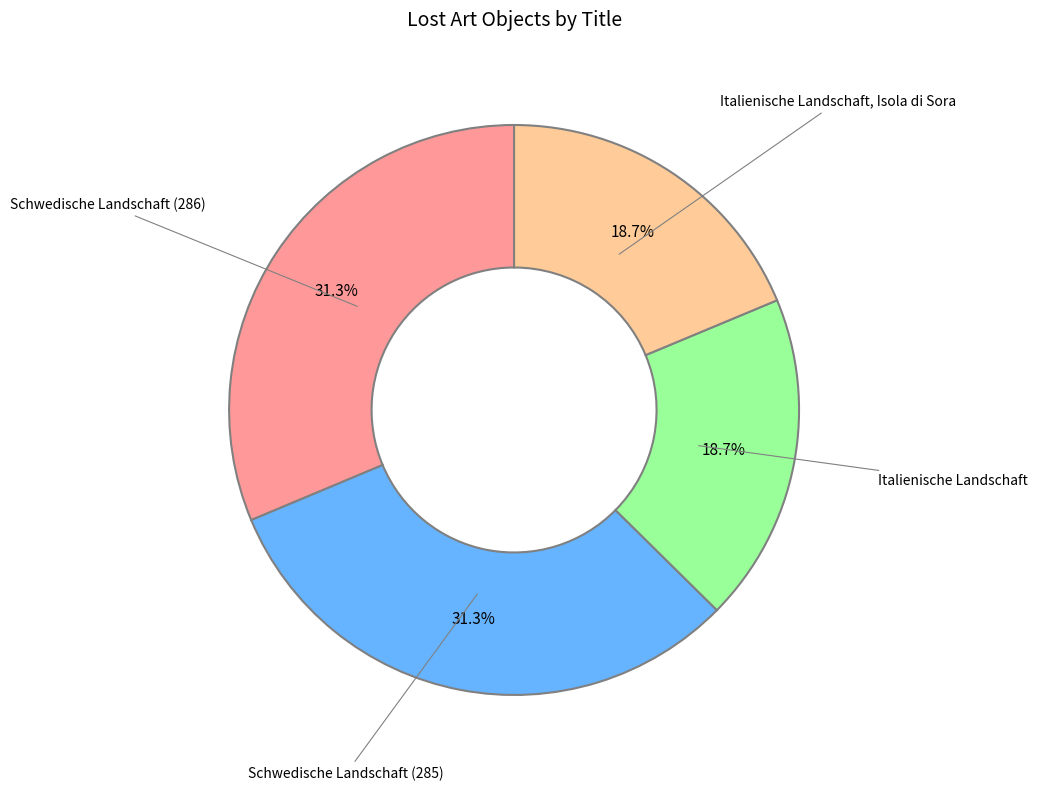

How many slices are in this pie chart?

4